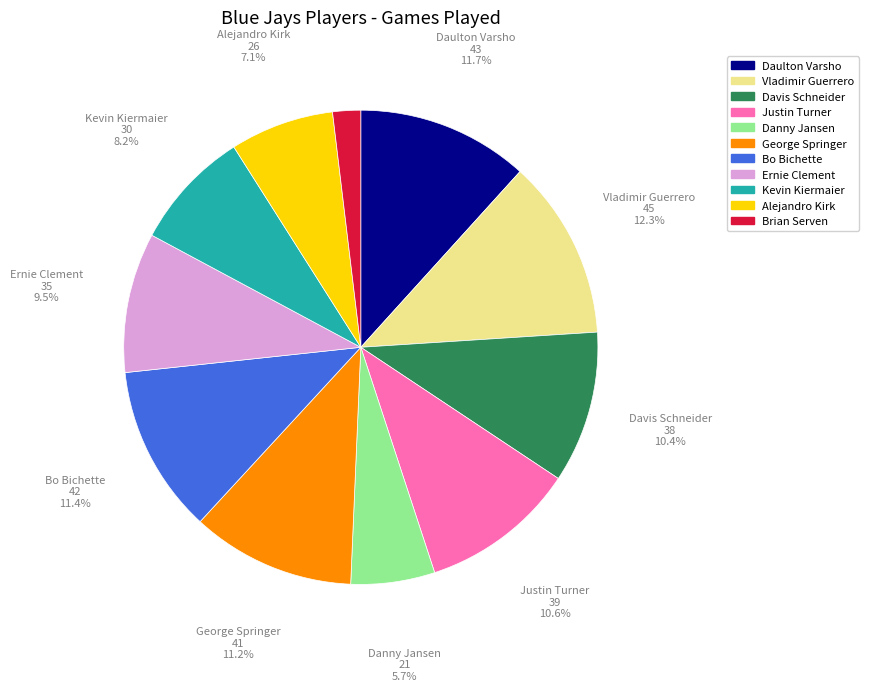

Count the number of slices in the pie.

11